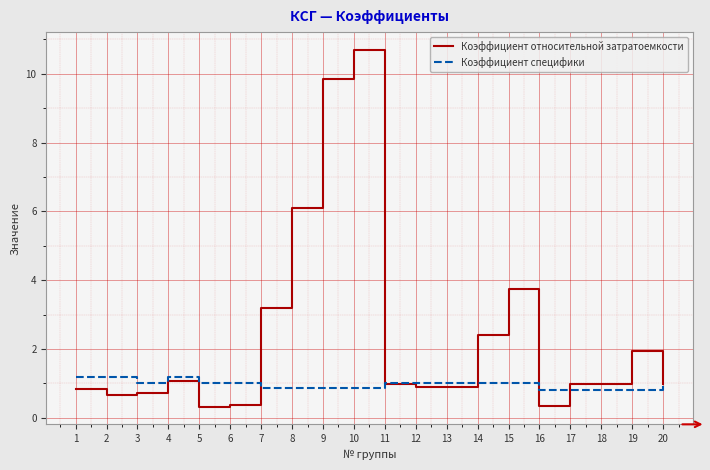

True or false: Коэффициент относительной затратоемкости has a value of 0.9 at 12.

True